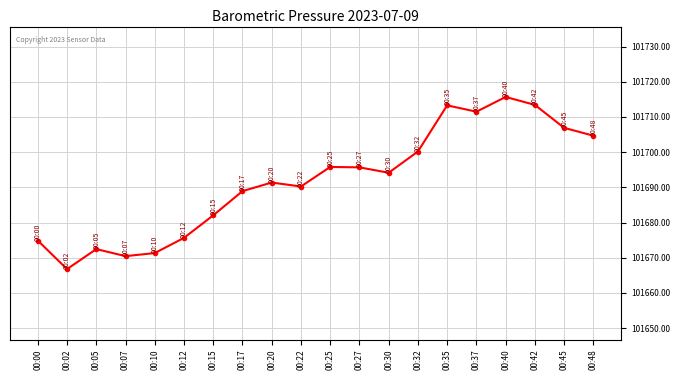

What is the value of the 1st point from the left?

101674.9